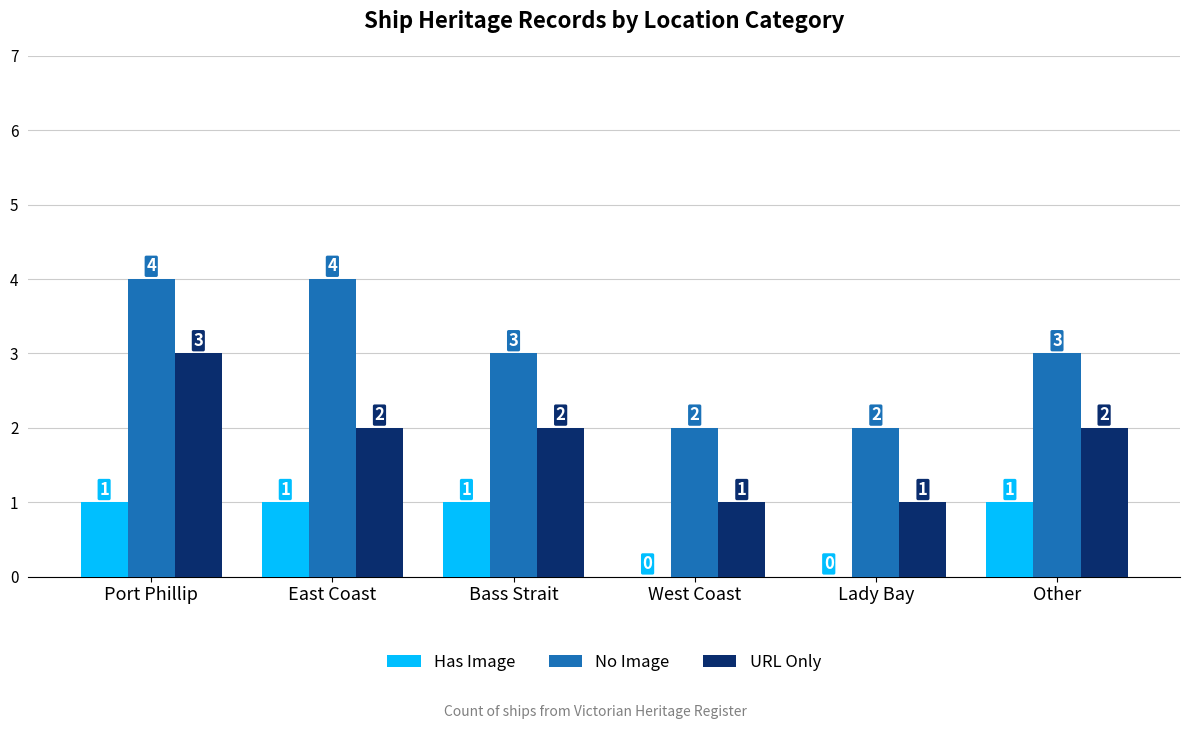

What is the sum of all Has Image values?

4